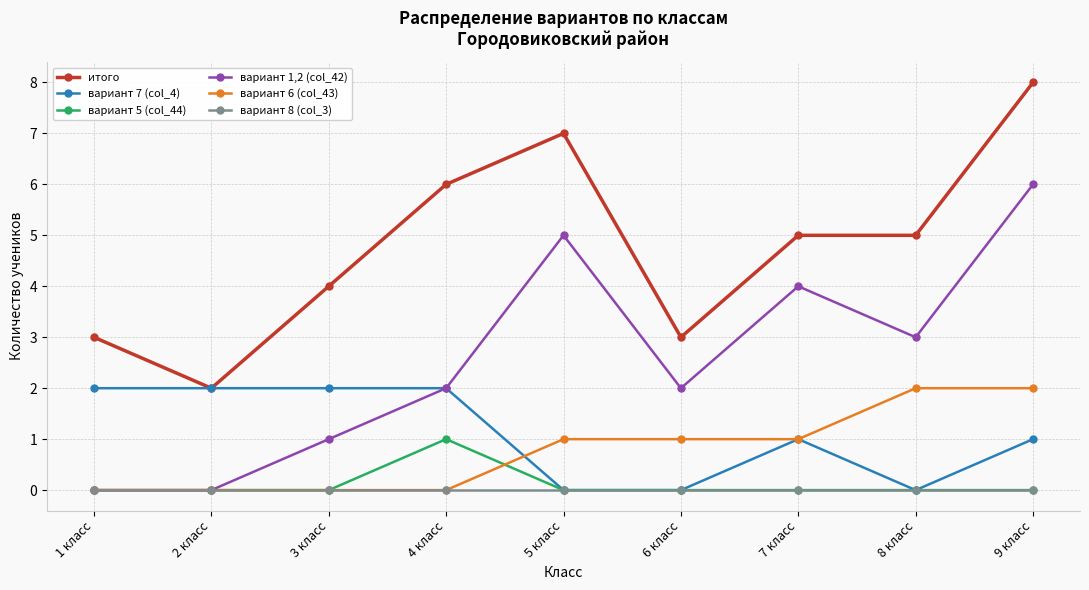

What is the total value across all series at 2 класс?

4